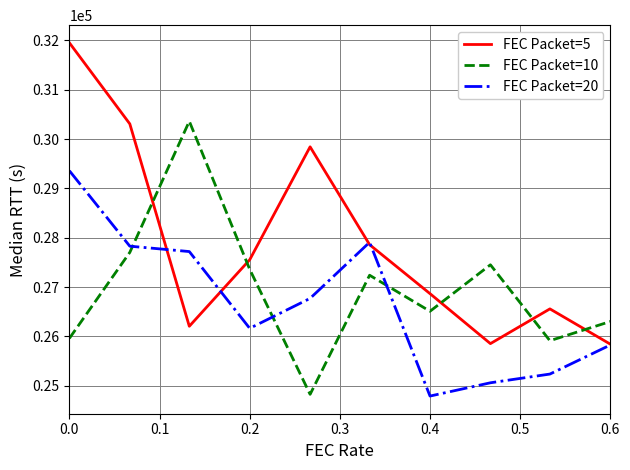

True or false: FEC Packet=20 and FEC Packet=10 cross at least once.

True